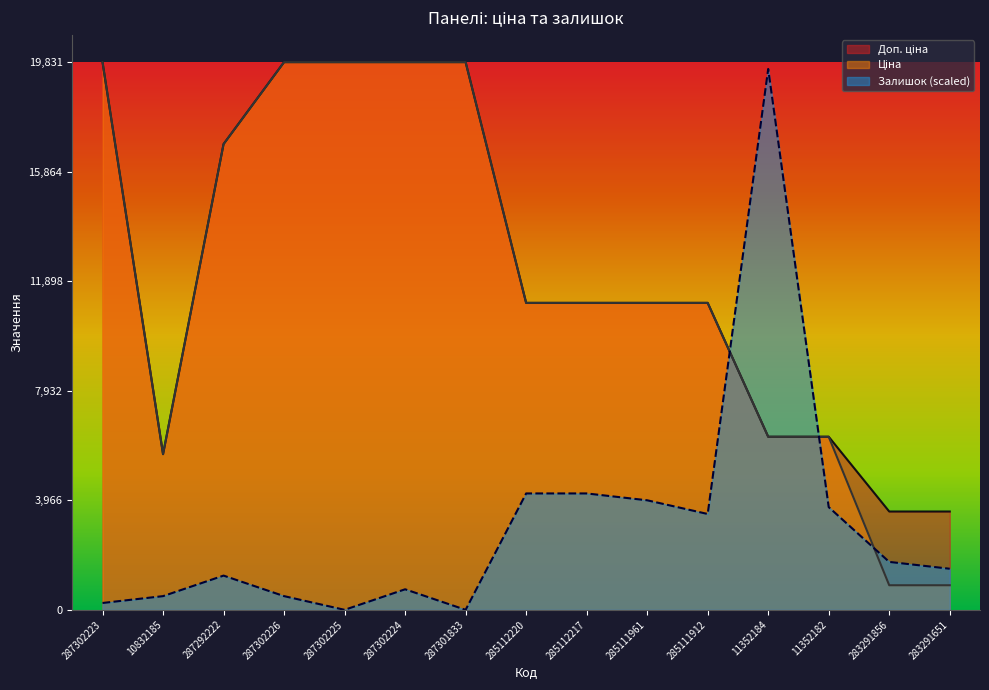

True or false: Доп. ціна has more than 1 interior local peaks.

False